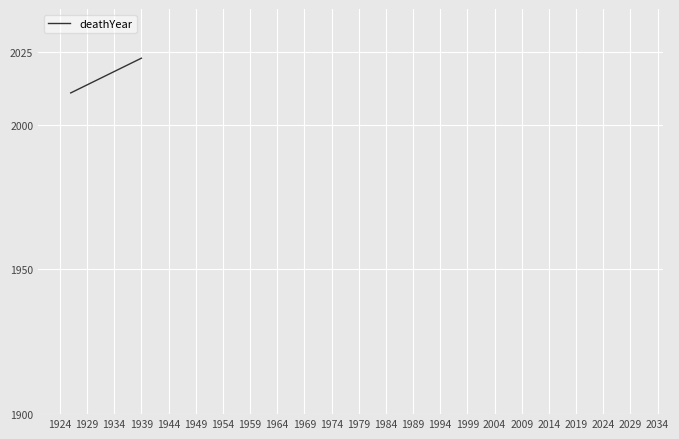

How many values are between 2011 and 2023?

2